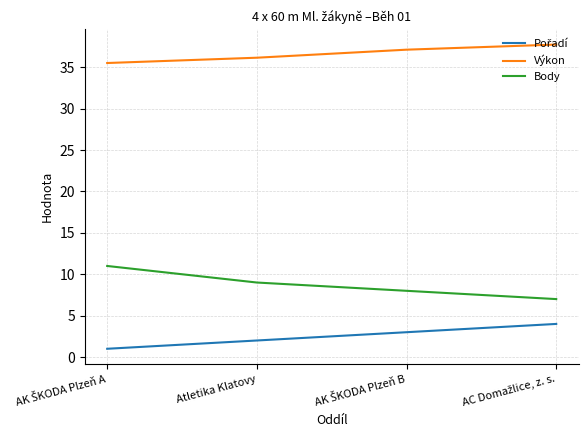

Which series has the largest total across all categories?

Výkon